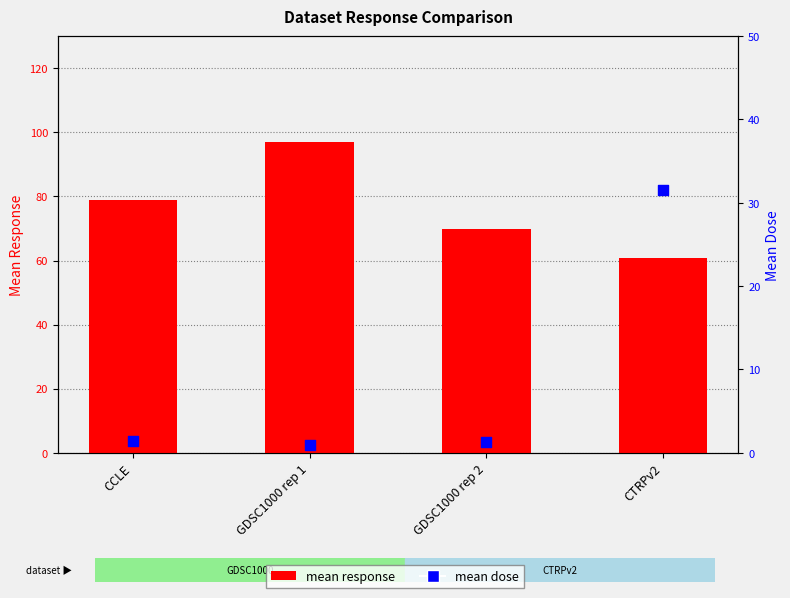

What are all the series names shown in the legend?

mean response, mean dose